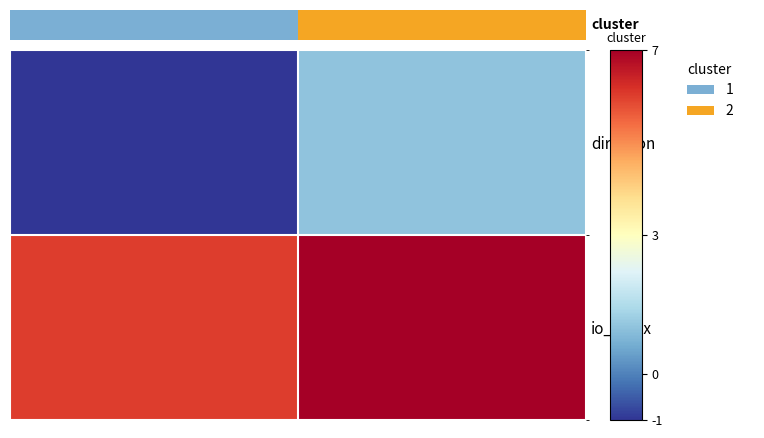

Reading left to right, list all the values displayed in this chart.

direction: -1	1
io_index: 6	7